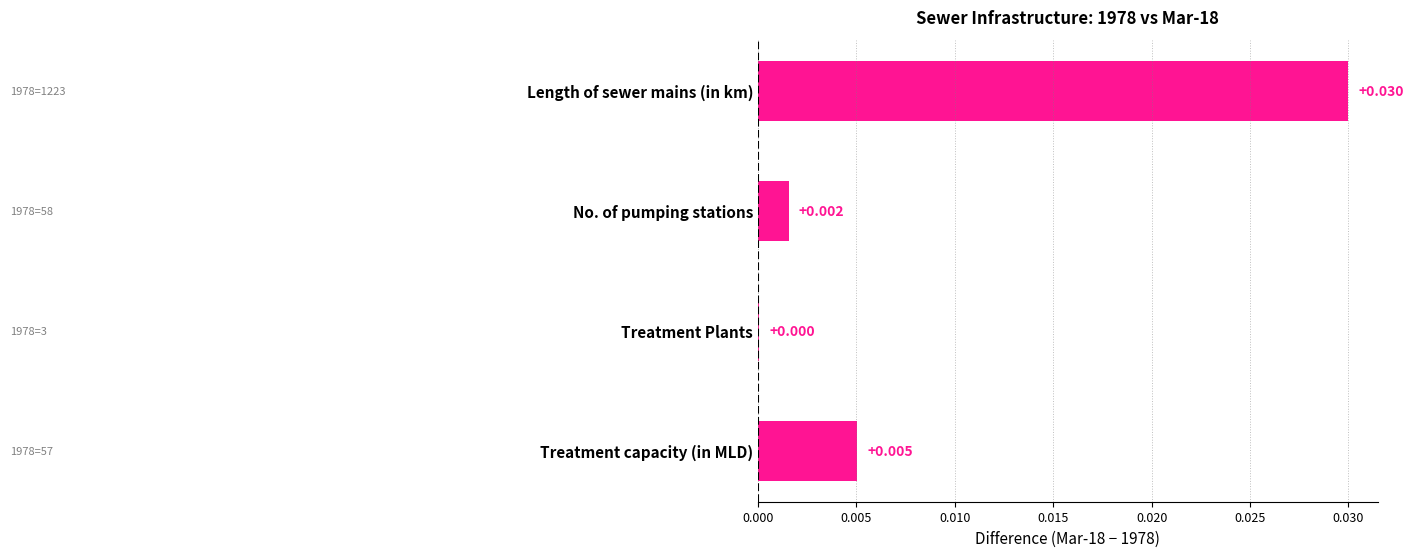

Which label corresponds to the largest value in the chart?

Length of sewer mains (in km)